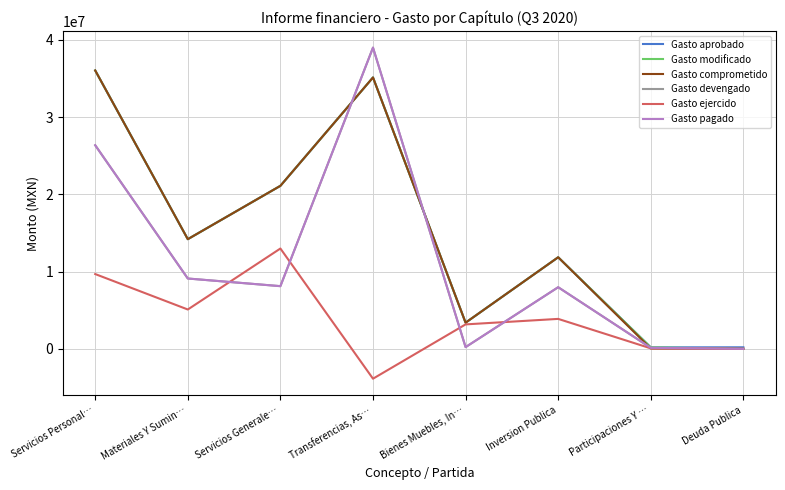

Does the chart display data point markers on the line(s)?

No